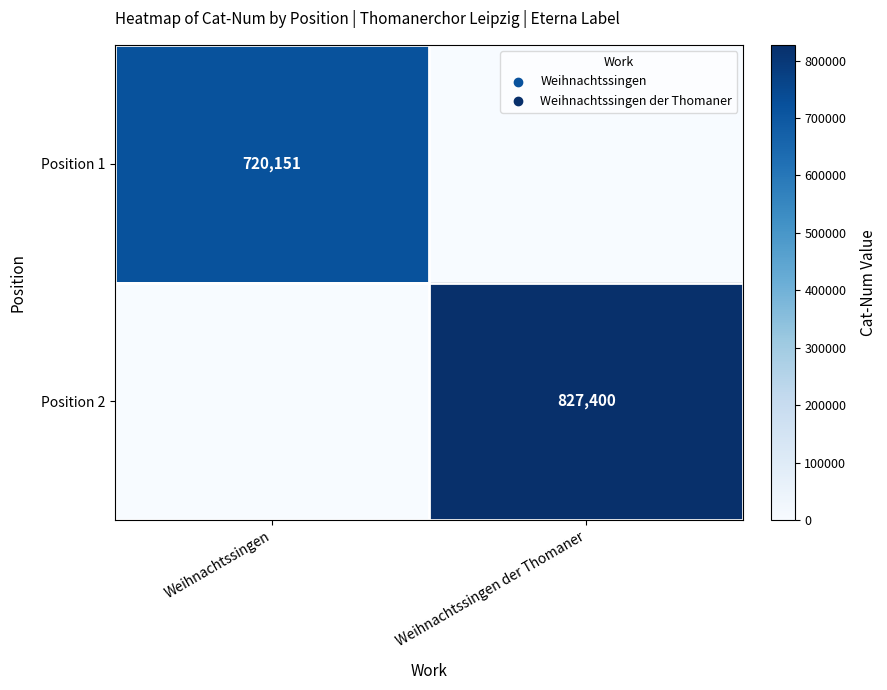

Is it true that Position 2 equals 507066 at Weihnachtssingen der Thomaner?

False